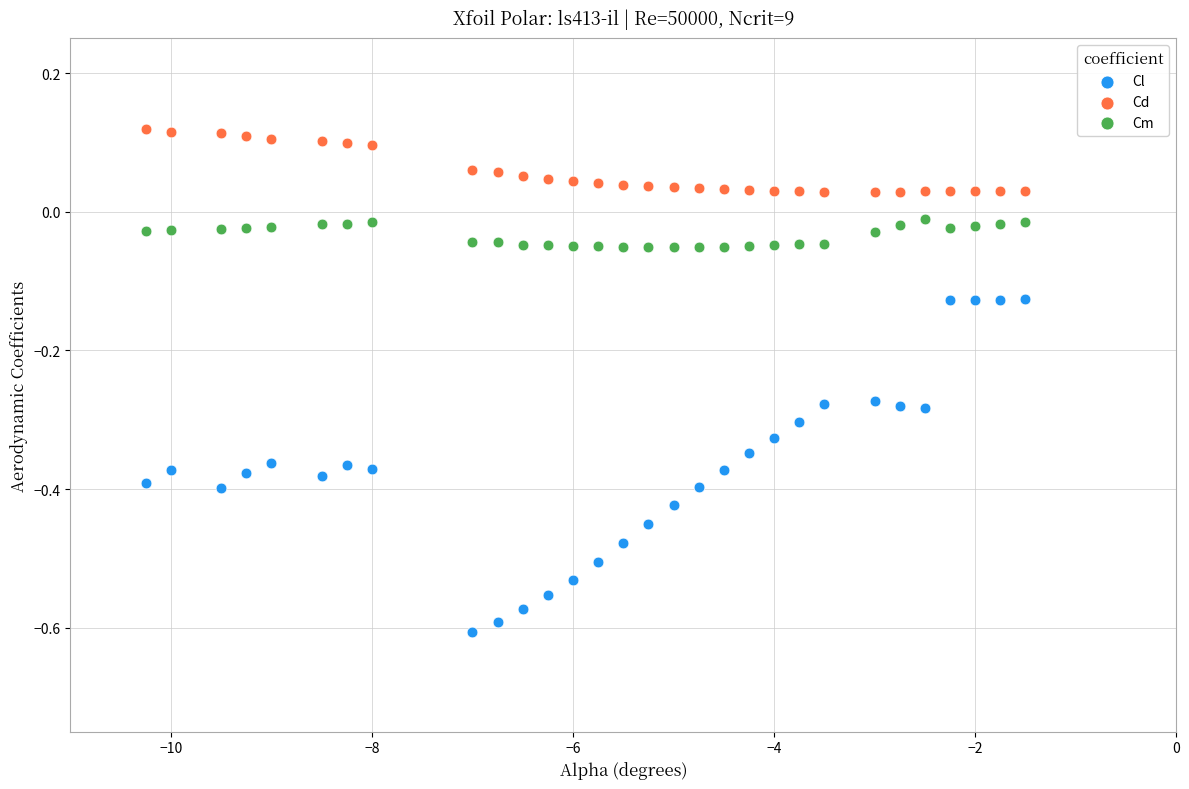

Which series reaches the minimum Y coordinate?

Cl